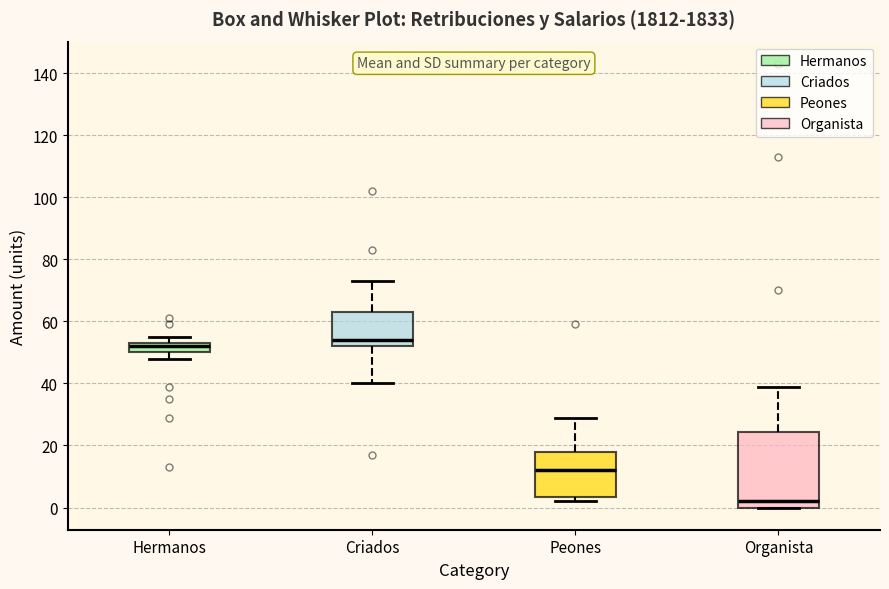

Which box has the highest median line?

Criados